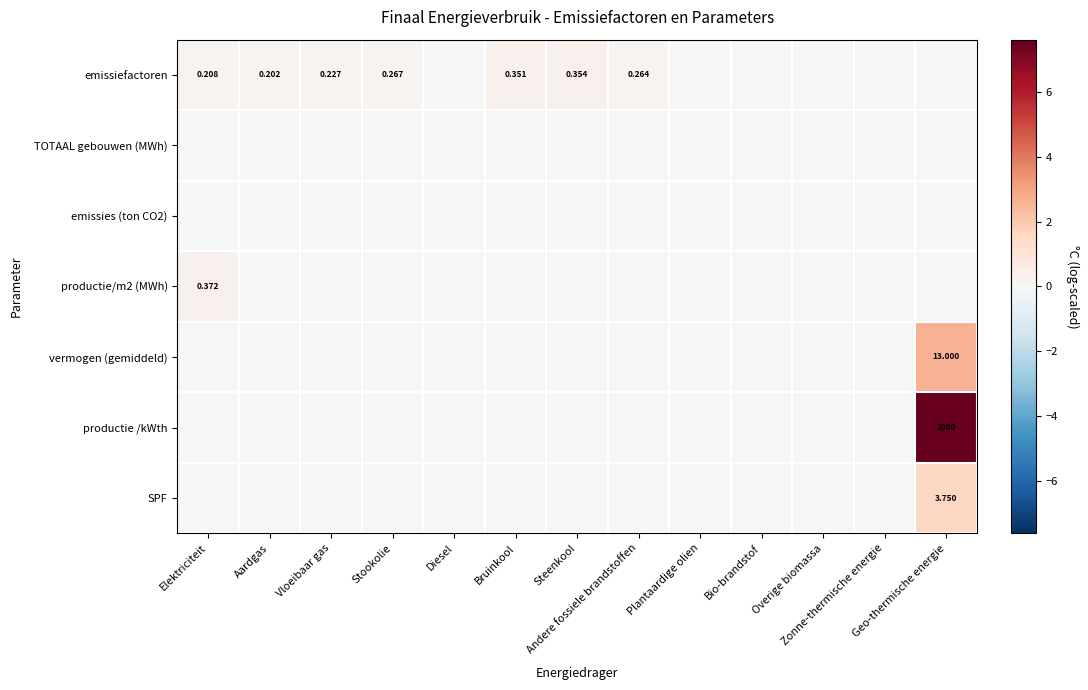

List the series in order of their peak value, lowest first.

TOTAAL gebouwen (MWh), emissies (ton CO2), emissiefactoren, productie/m2 (MWh), SPF, vermogen (gemiddeld), productie /kWth